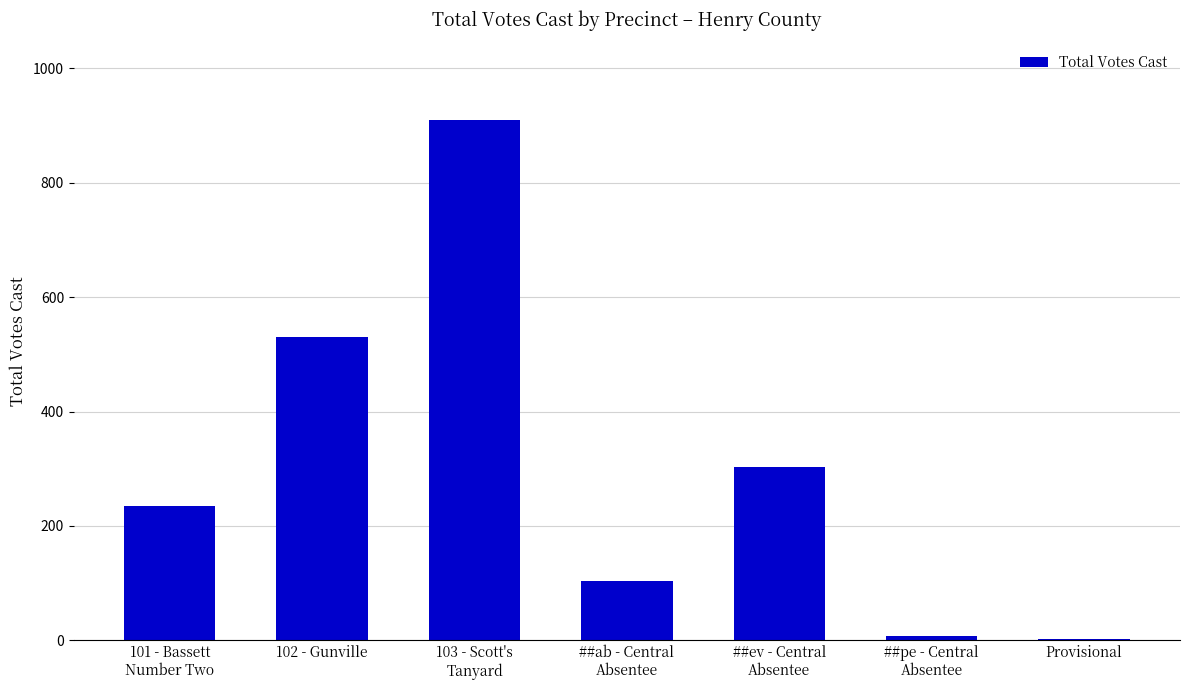

What is the sum of all values?

2090